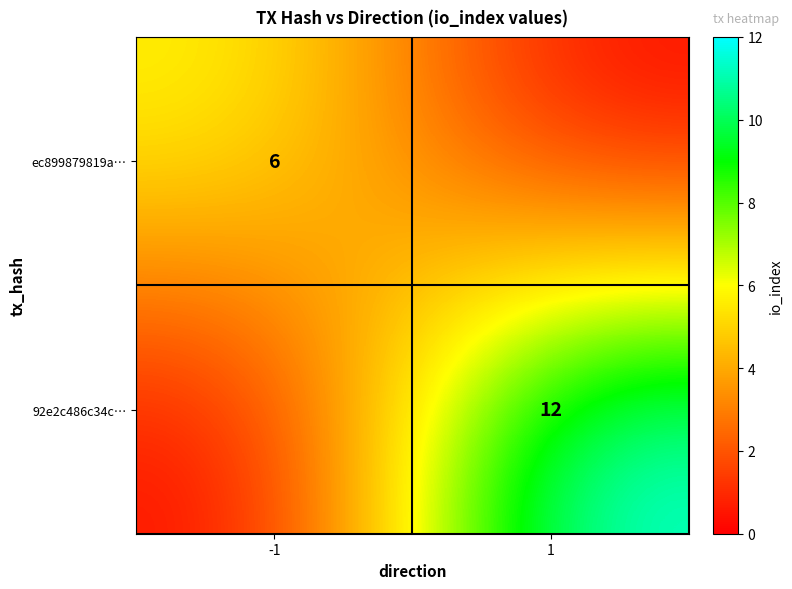

The value of 92e2c486c34c… at 1 is 12. True or false?

True